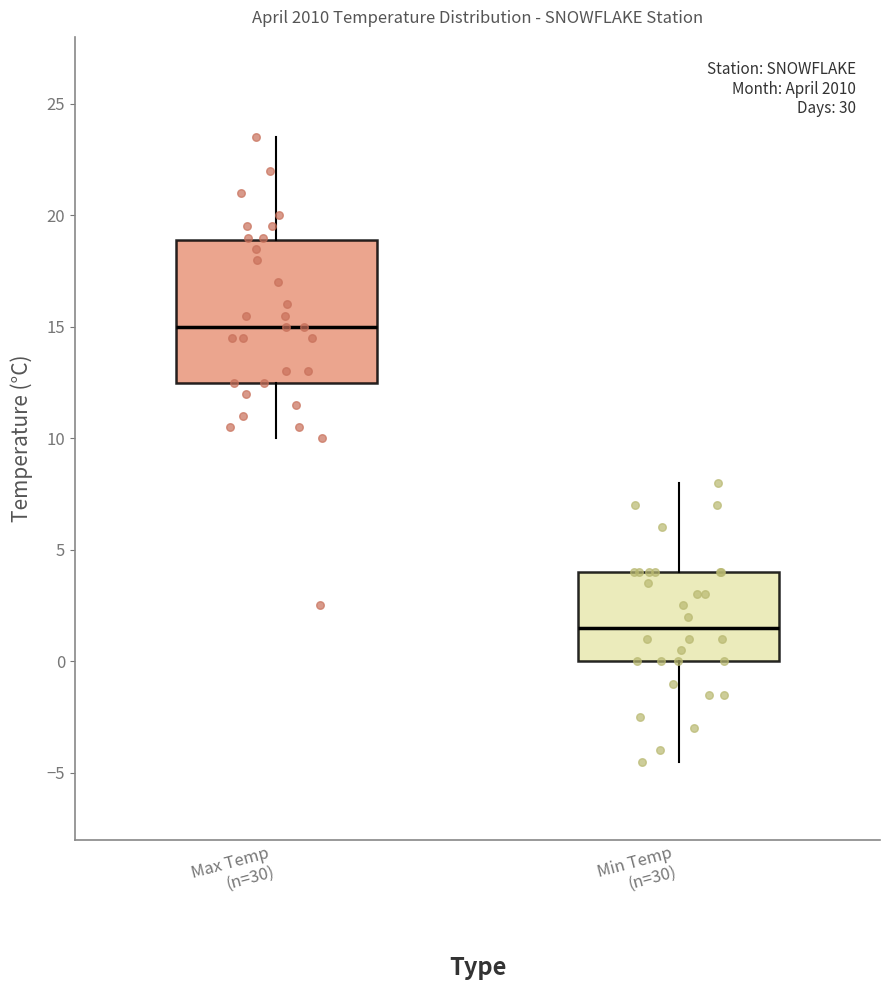

Which box's median line is the lowest?

Min Temp (n=30)